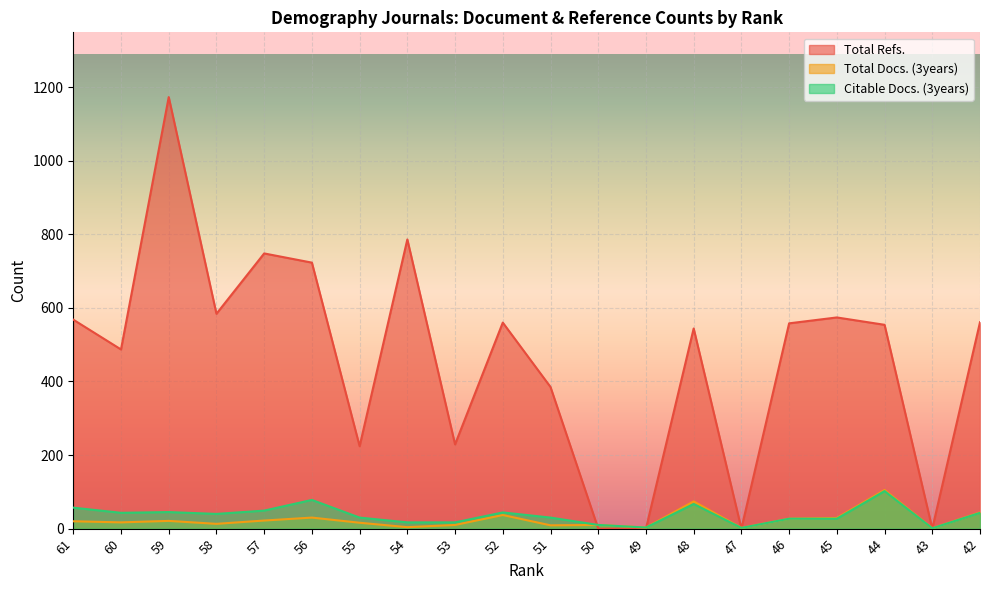

The value of Total Refs. at 51 is 385. True or false?

True